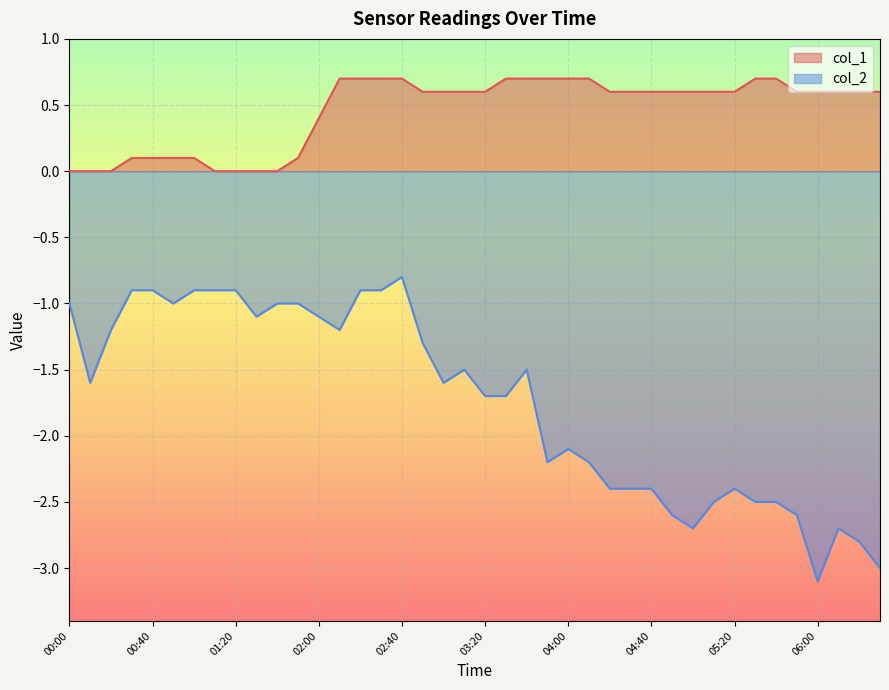

Which label corresponds to the largest value in the chart?

02:10